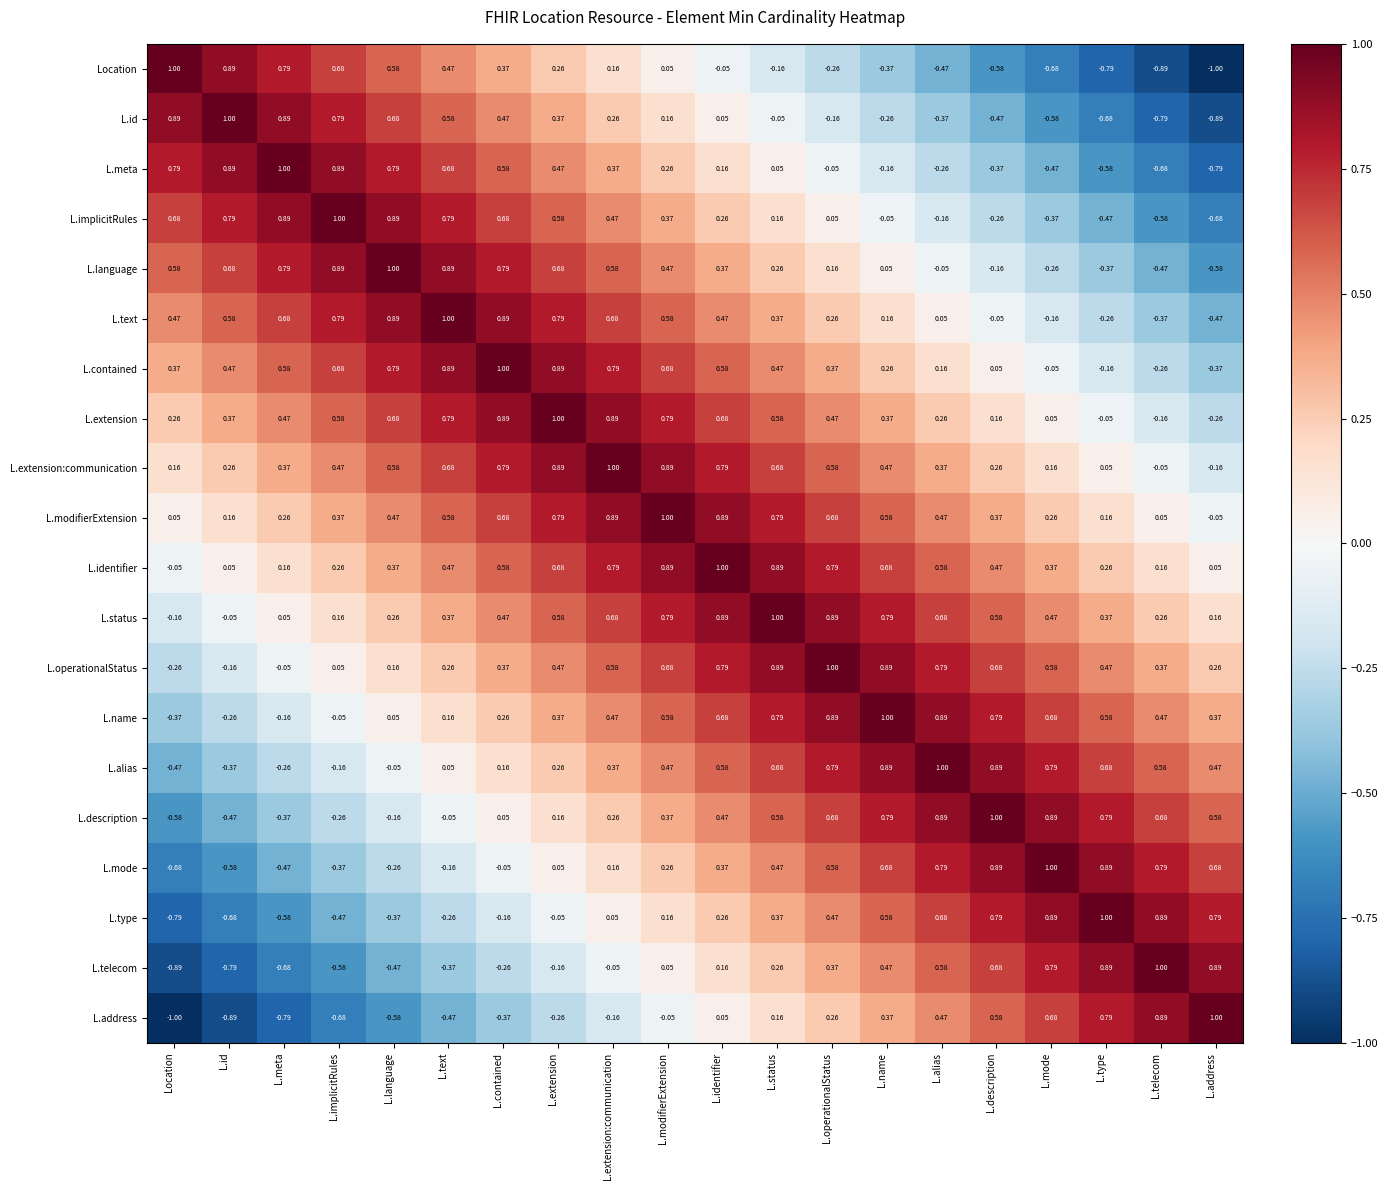

Is the value of L.name at L.language greater than the value of L.modifierExtension at L.alias?

No